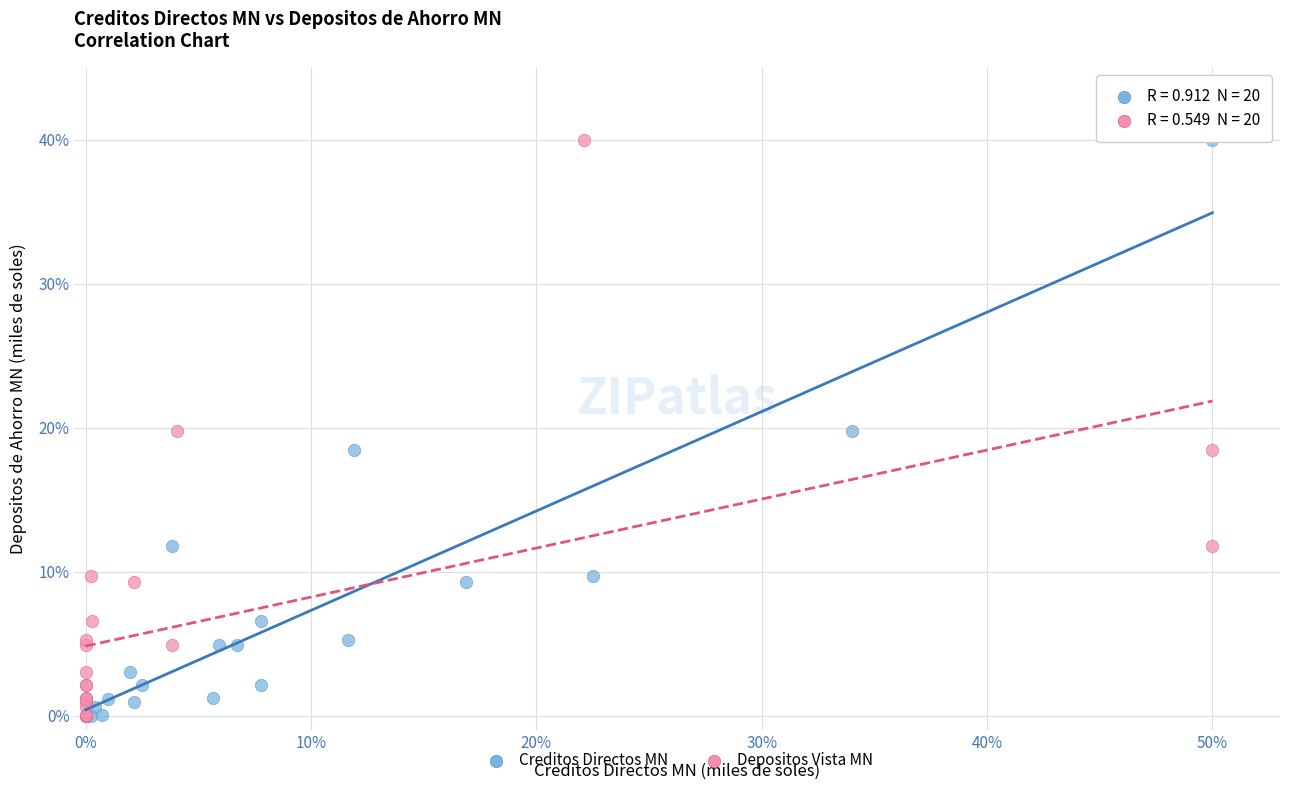

What are all the series names shown in the legend?

Creditos Directos MN, Depositos Vista MN